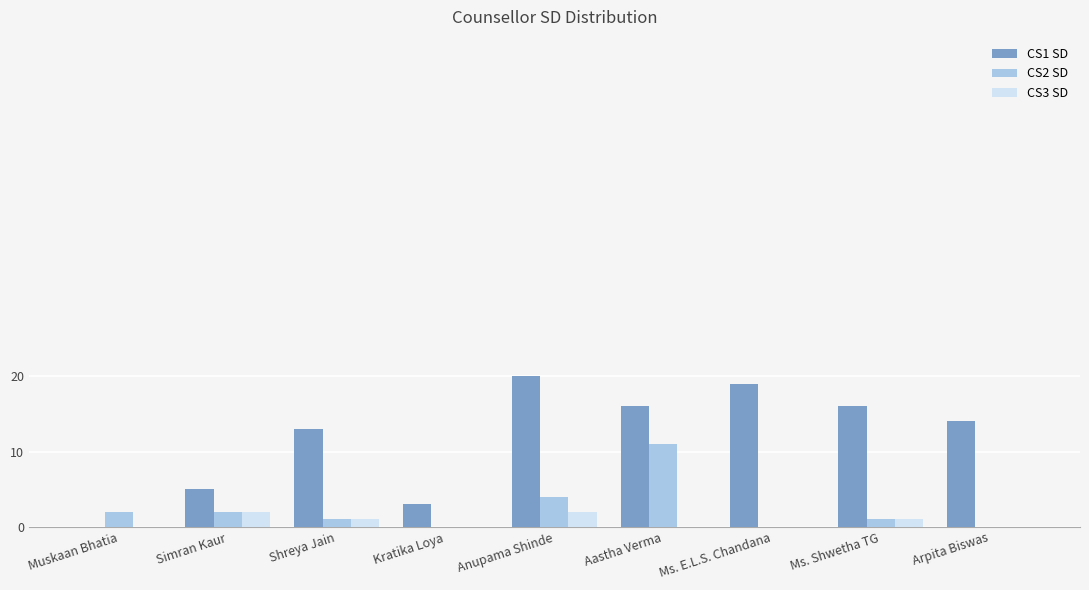

Which category has the highest value in the CS2 SD series?

Aastha Verma